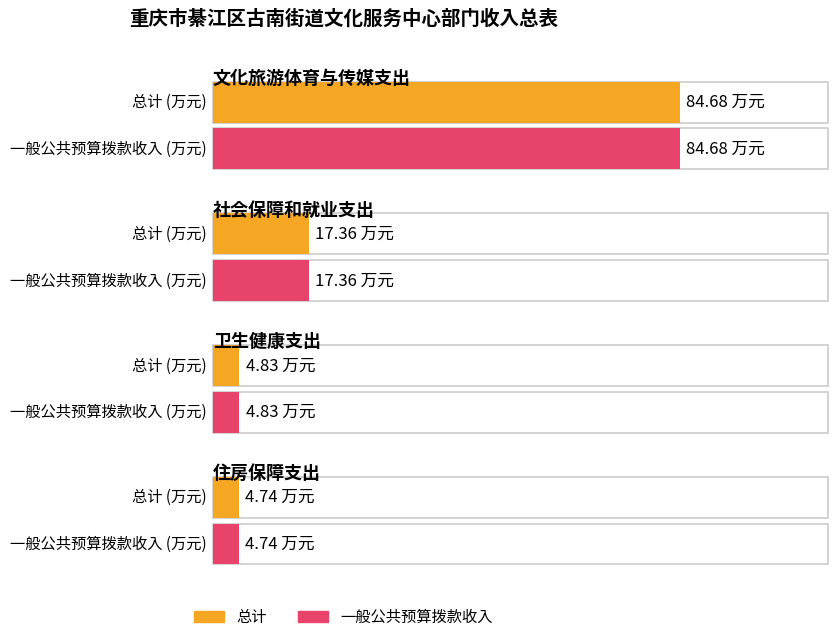

True or false: 一般公共预算拨款收入 has a value of 9.9 at 社会保障和就业支出.

False